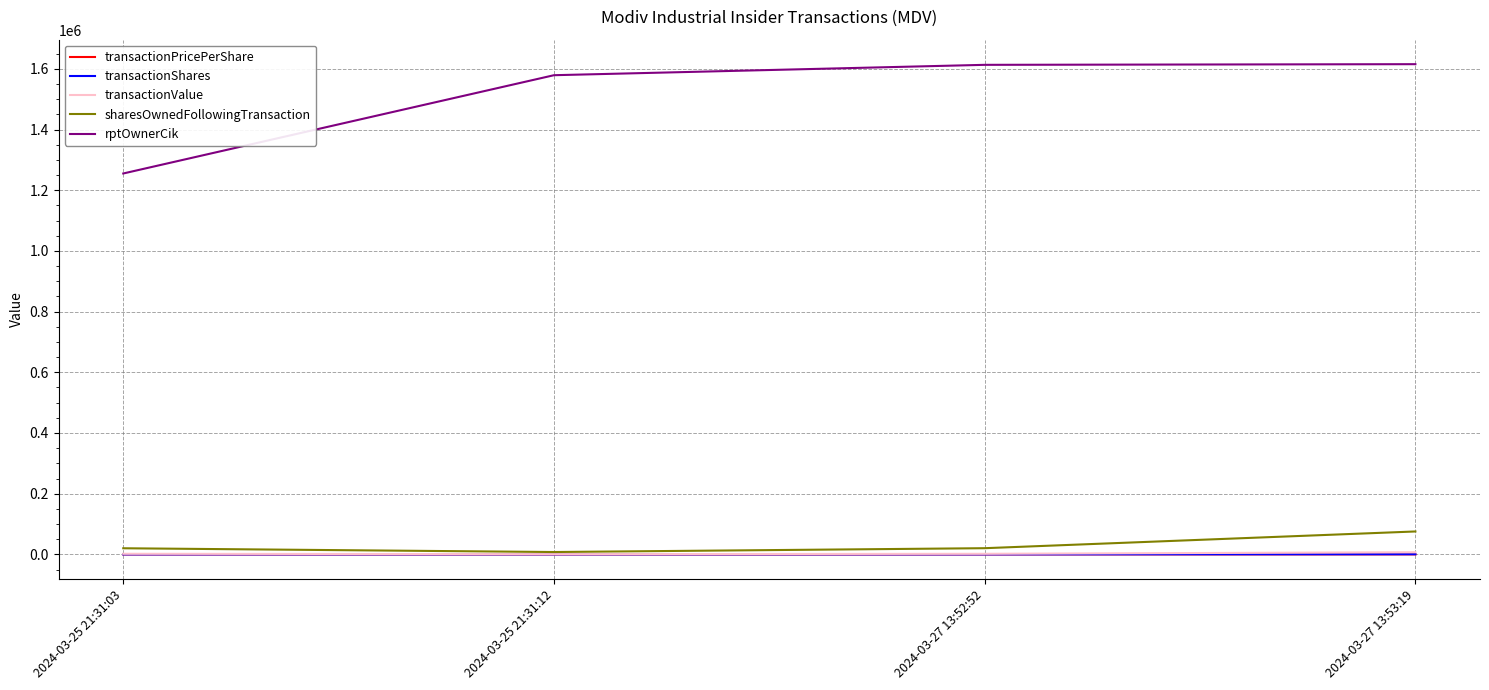

What is the minimum value for rptOwnerCik?

1255094.0